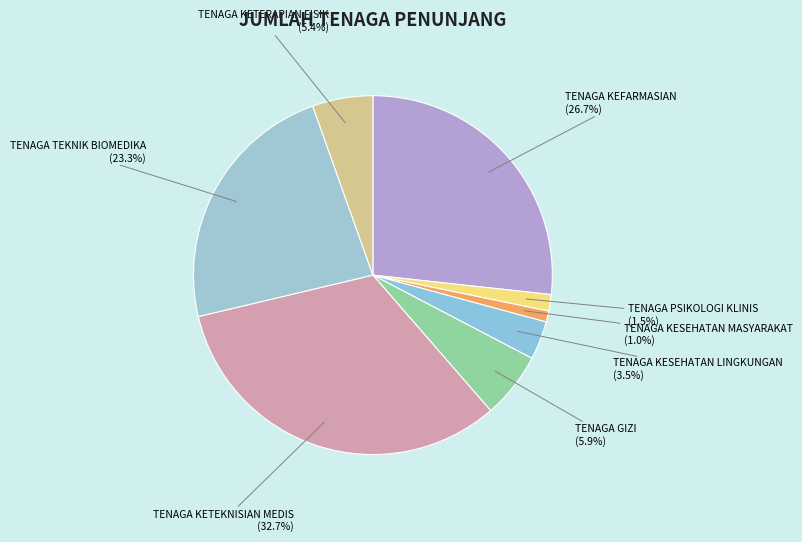

To the nearest percent, what is the difference between the largest and smallest slice percentages?

32%